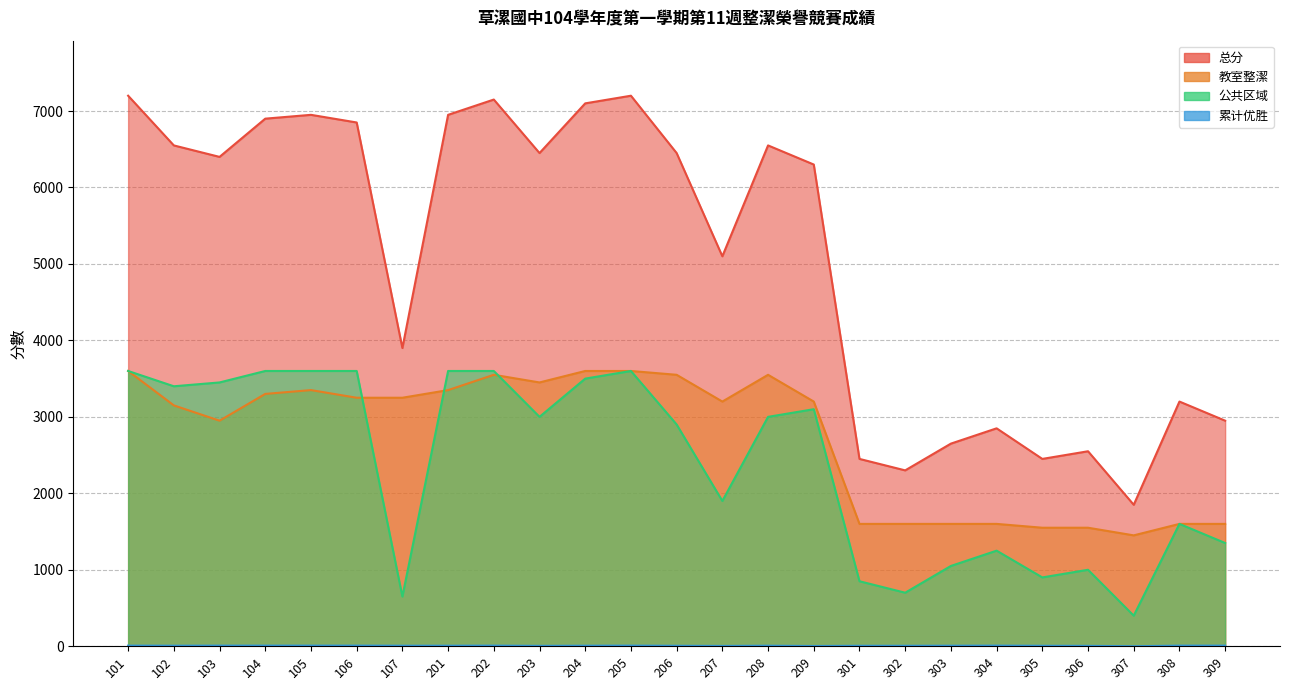

In 总分, how many points are higher than both neighbors (excluding endpoints)?

7